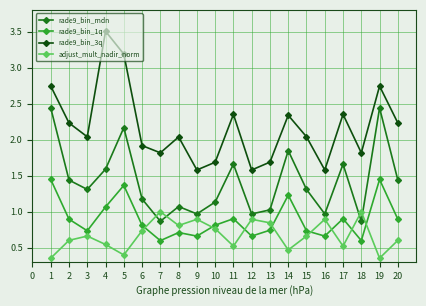

What is the spread (max minus min) of values at 13?

0.9